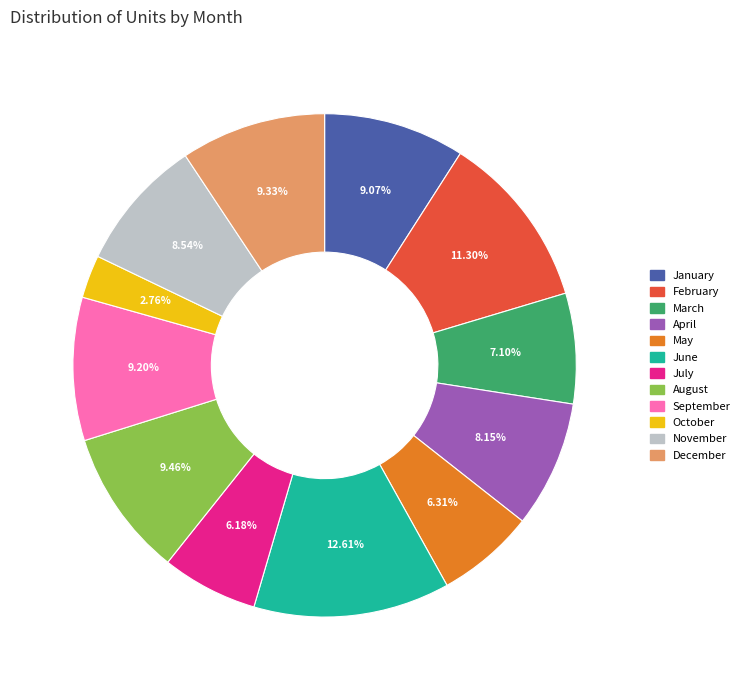

Does March represent more than half of the total?

No